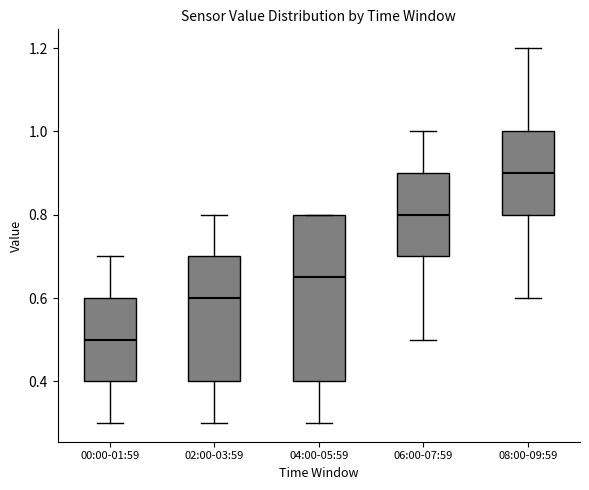

Reading left to right, transcribe this box plot: for each box, give where its median line is, the range the box spans, and where its two whiskers end, as read against the y-axis. The values are not printed on the chart, so give them approximately, as read against the axis.

00:00-01:59: median 0.50, box 0.40 to 0.60, whiskers 0.30 to 0.70
02:00-03:59: median 0.60, box 0.40 to 0.70, whiskers 0.30 to 0.80
04:00-05:59: median 0.66, box 0.40 to 0.80, whiskers 0.30 to 0.80
06:00-07:59: median 0.80, box 0.70 to 0.90, whiskers 0.50 to 1.00
08:00-09:59: median 0.90, box 0.80 to 1.00, whiskers 0.60 to 1.20